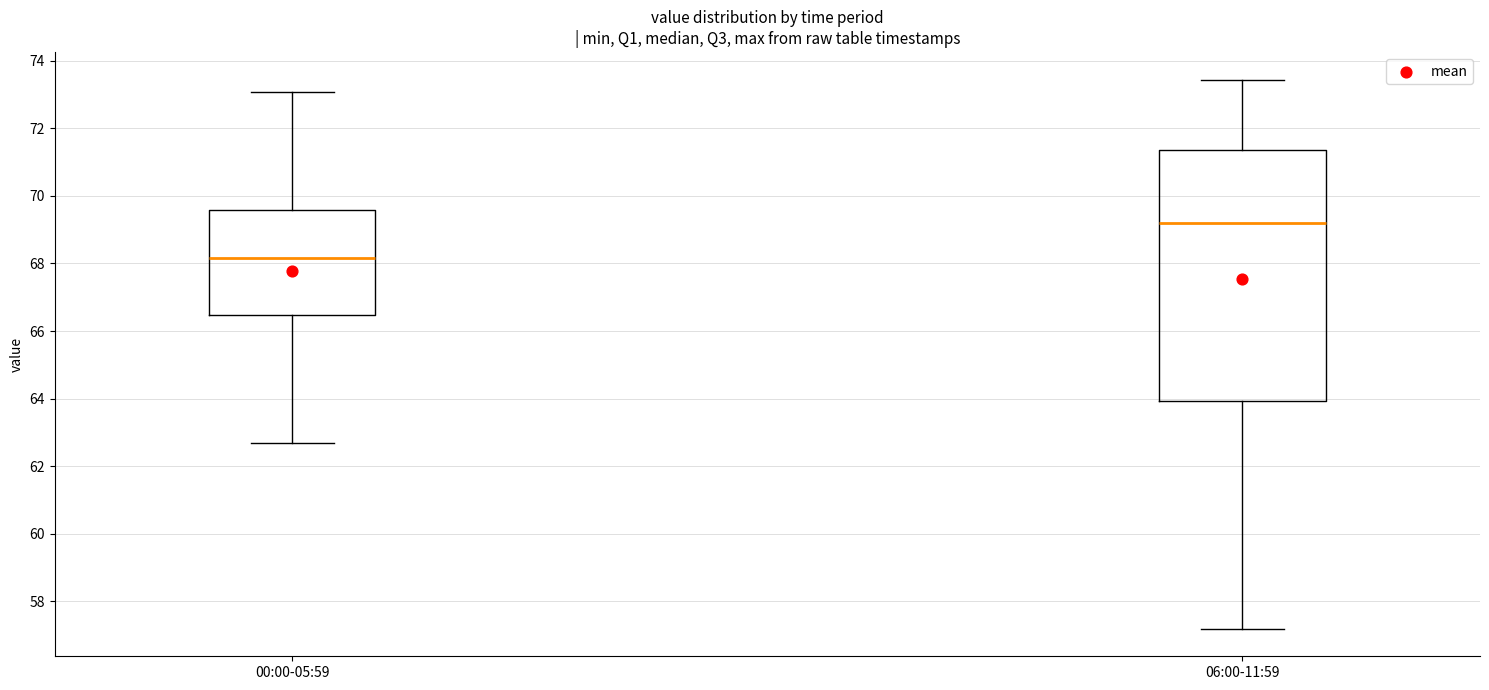

Which box is the tallest, from its lower edge to its upper edge?

06:00-11:59